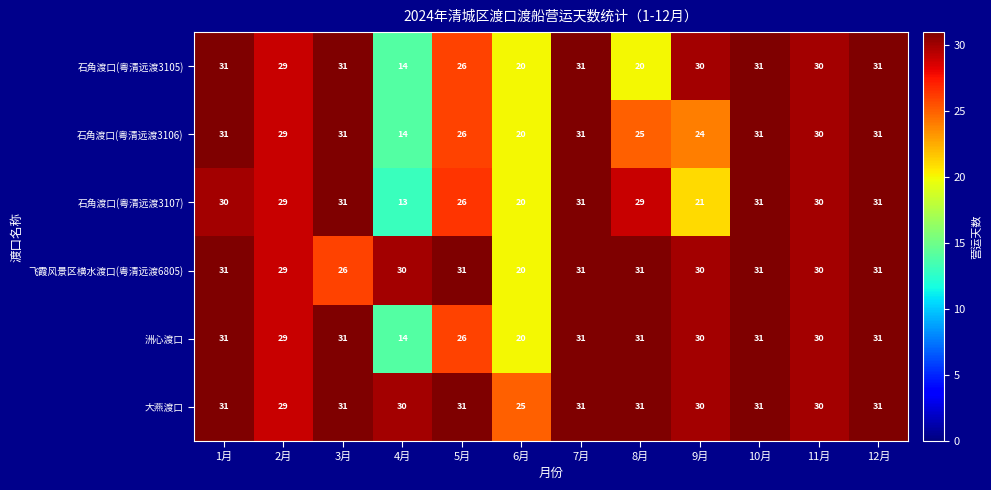

What is the difference between the maximum and minimum values in the 石角渡口(粤清远渡3107) series?

18